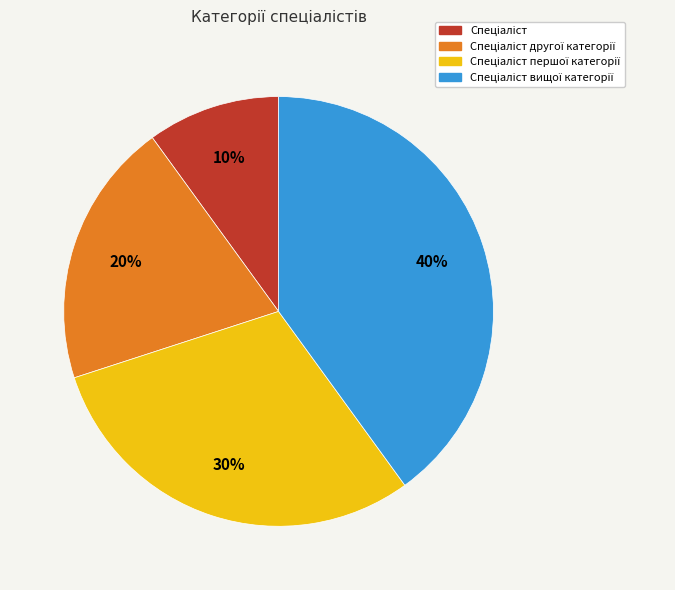

Count the number of slices in the pie.

4